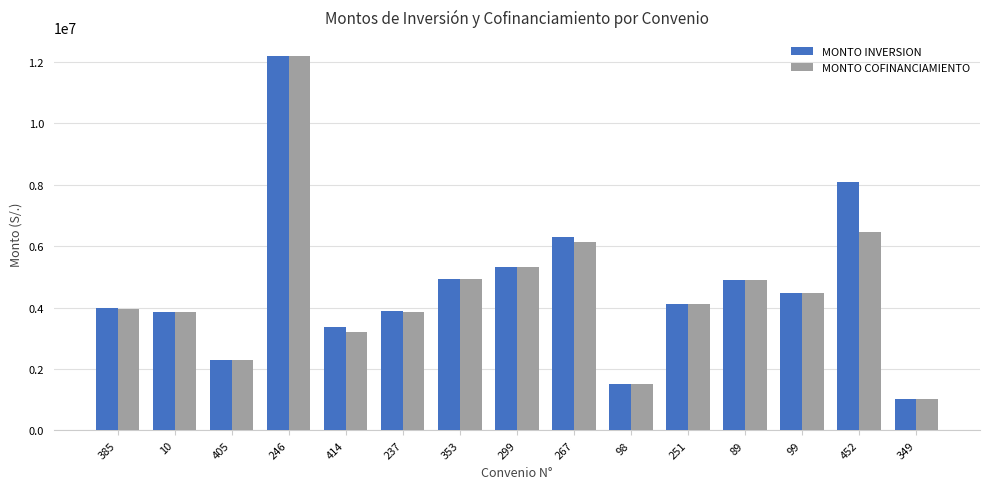

Where is MONTO INVERSION nearest to the value 6616479?

267